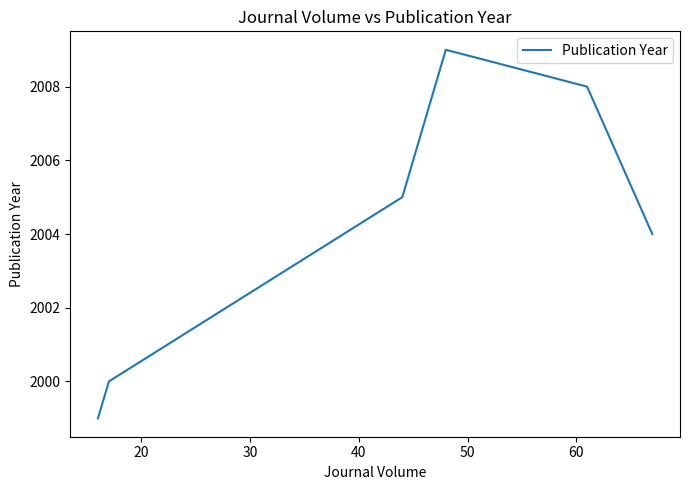

True or false: there are more than 1 points higher than both neighbors.

False